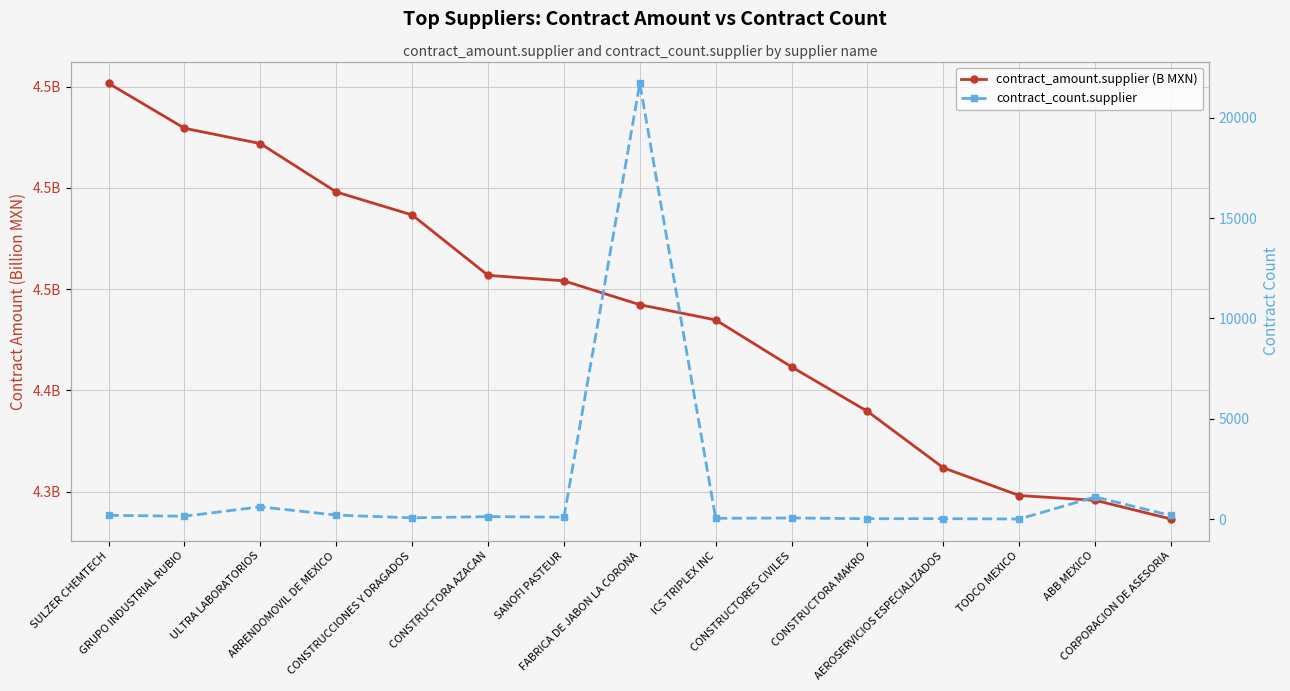

True or false: contract_amount.supplier (B MXN) and contract_count.supplier intersect in this chart.

False